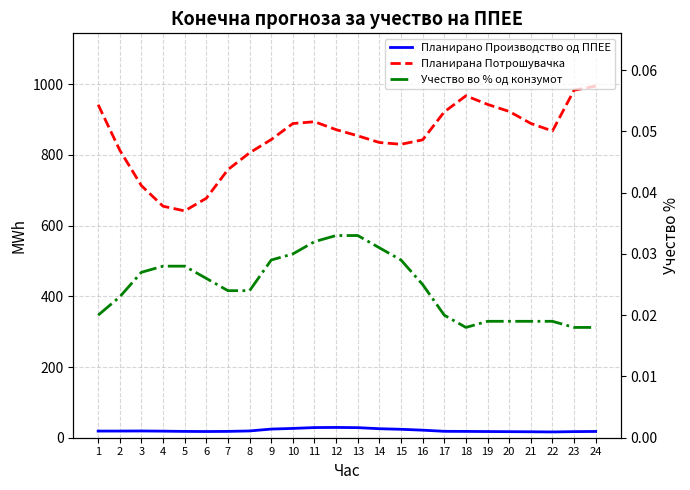

Reading left to right, transcribe all the data shown in this chart.

Планирано Производство од ППЕЕ: 18.8	18.9	19.1	18.6	17.9	17.6	17.9	19.2	24.5	26.3	28.7	29.1	28.5	25.5	23.9	21.4	18.1	17.9	17.5	17.2	16.8	16.4	17.2	17.8
Планирана Потрошувачка: 942.2	813.4	713.1	655.0	641.8	677.6	758.6	806.1	843.6	888.9	894.1	871.6	854.3	835.3	830.2	842.8	921.9	967.4	943.1	923.1	889.2	867.8	983.3	994.9
Учество во % од конзумот: 0.0	0.0	0.0	0.0	0.0	0.0	0.0	0.0	0.0	0.0	0.0	0.0	0.0	0.0	0.0	0.0	0.0	0.0	0.0	0.0	0.0	0.0	0.0	0.0